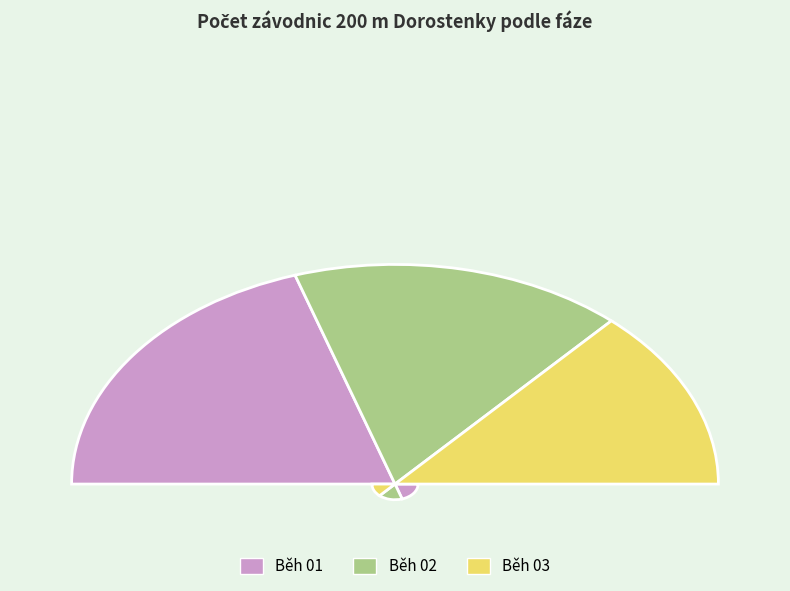

To the nearest percent, what percentage of the pie is Běh 01?

40%